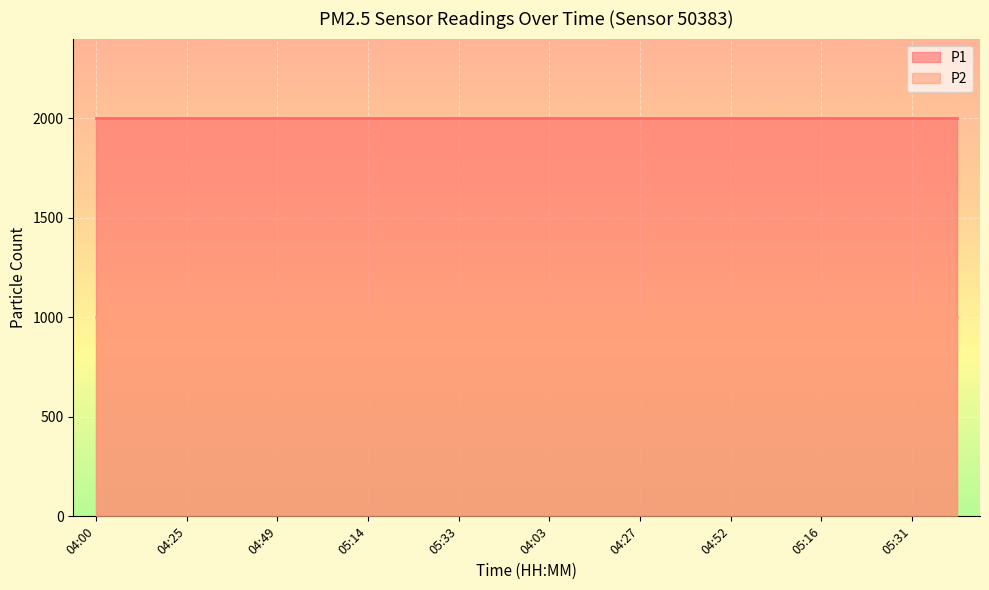

What is the sum of the P1 values at 04:49 and 05:36?

3999.8